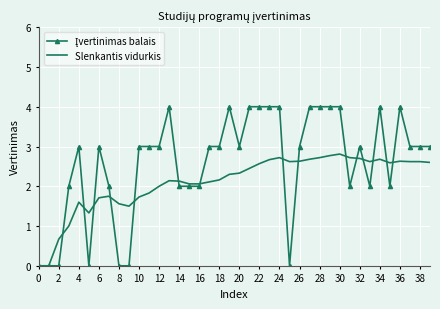

How many categories are shown in the chart?

40